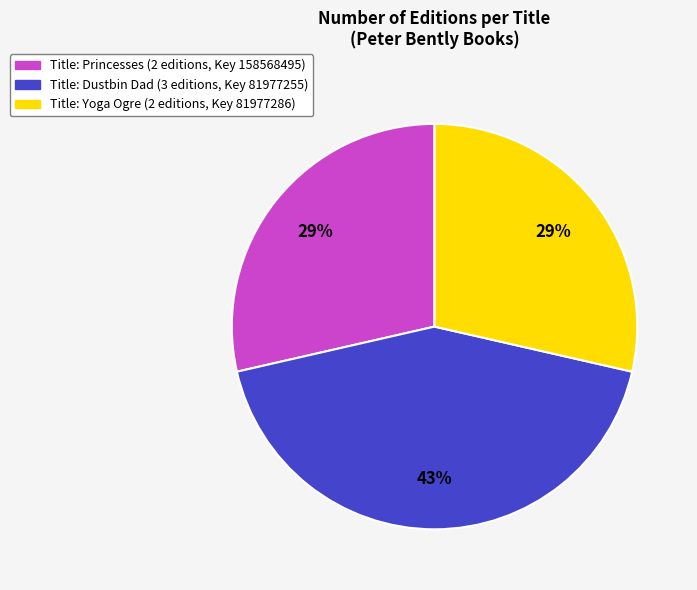

Does any single category account for the majority?

No